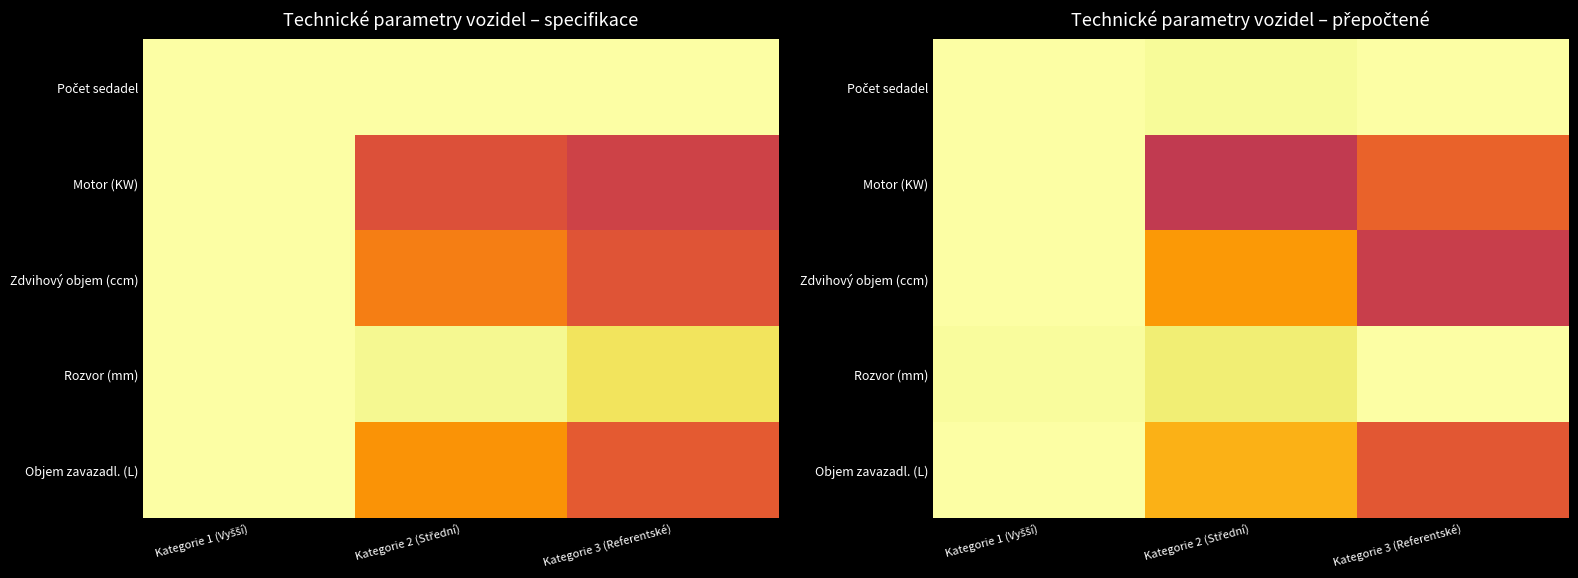

What is the total value across all series at Kategorie 2 (Střední)?

4.1